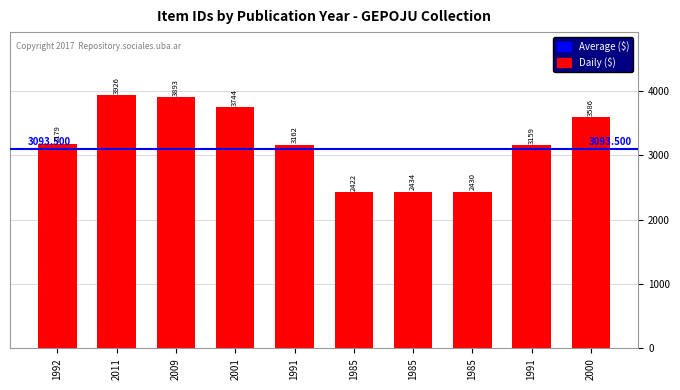

What is the maximum value shown in the chart?

3926